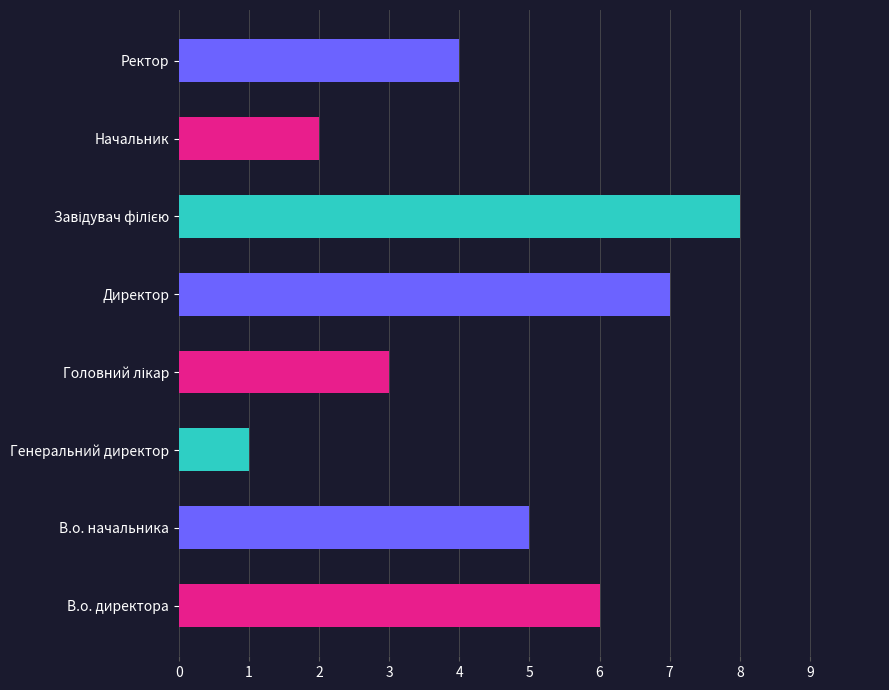

Count the number of categories in the chart.

8